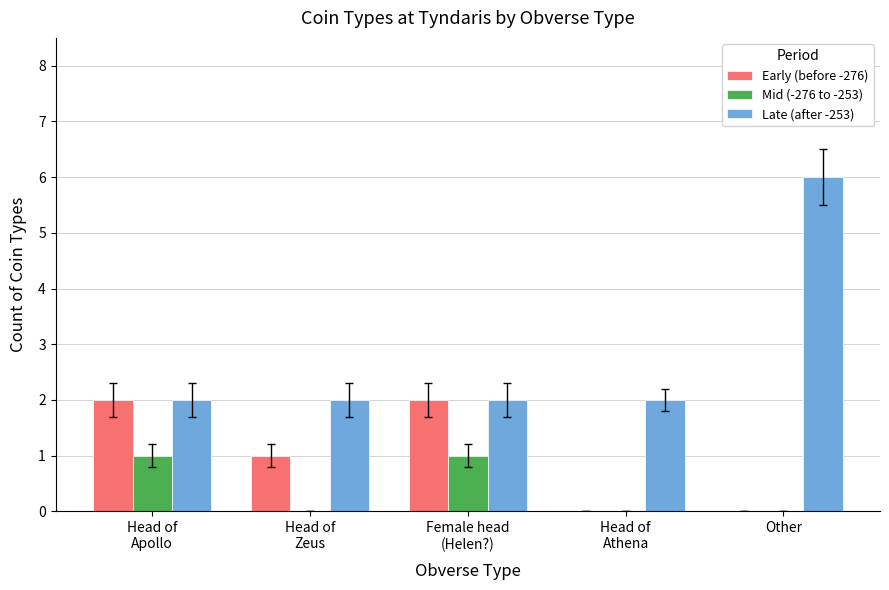

Does the chart contain stacked bars?

No